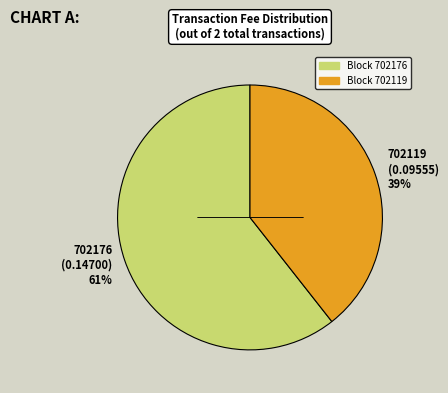

To the nearest percent, what is the average slice percentage?

50%